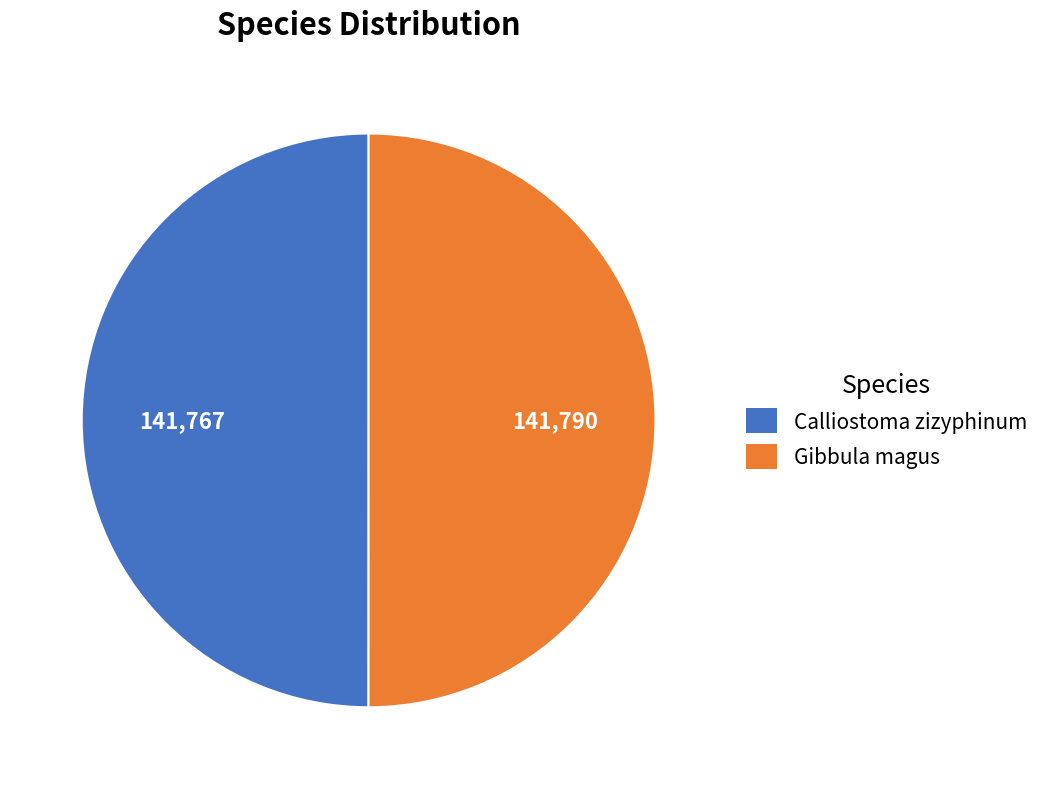

Approximately how many times larger is the value at Calliostoma zizyphinum compared to Gibbula magus?

1.0